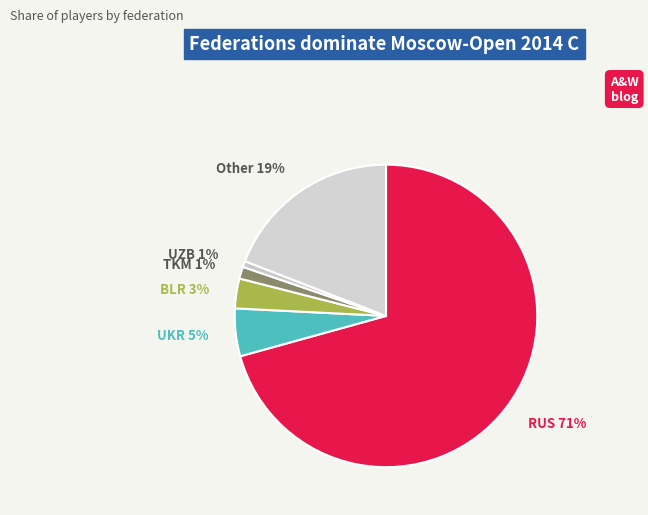

Count the number of slices in the pie.

6